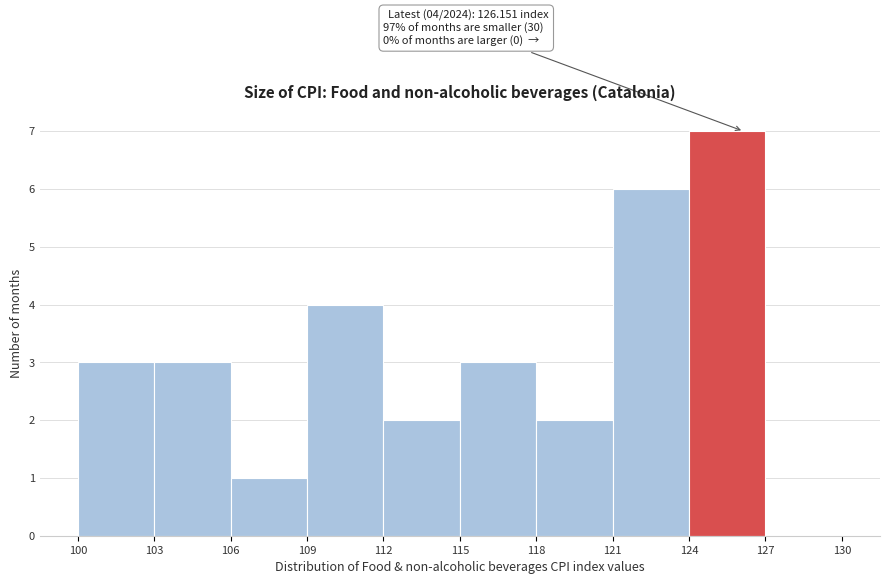

Over which range of the x-axis is the bar tallest?

124 to 127